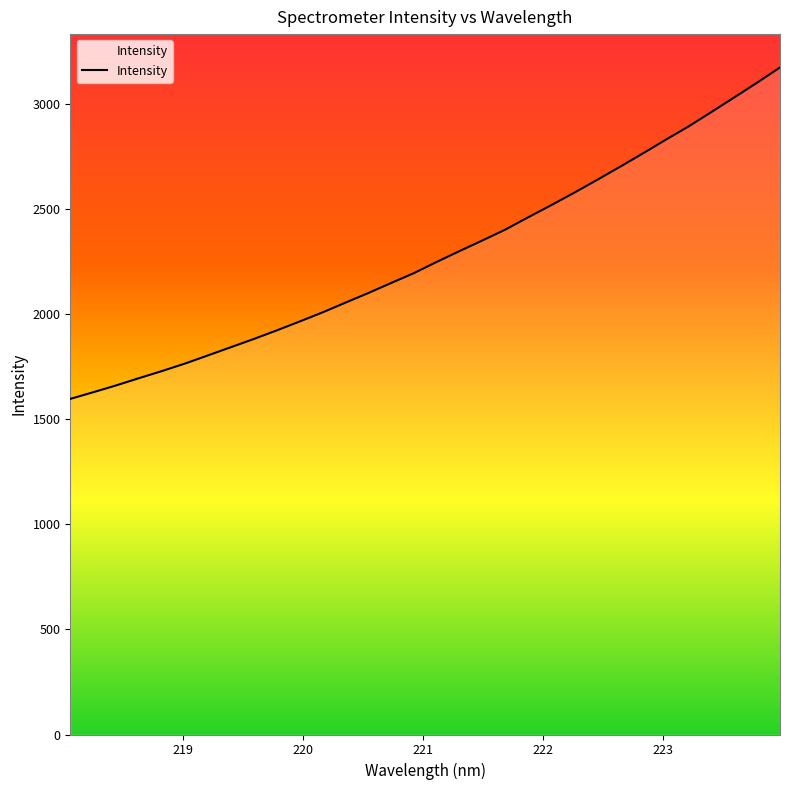

What is the maximum value shown in the chart?

3172.5